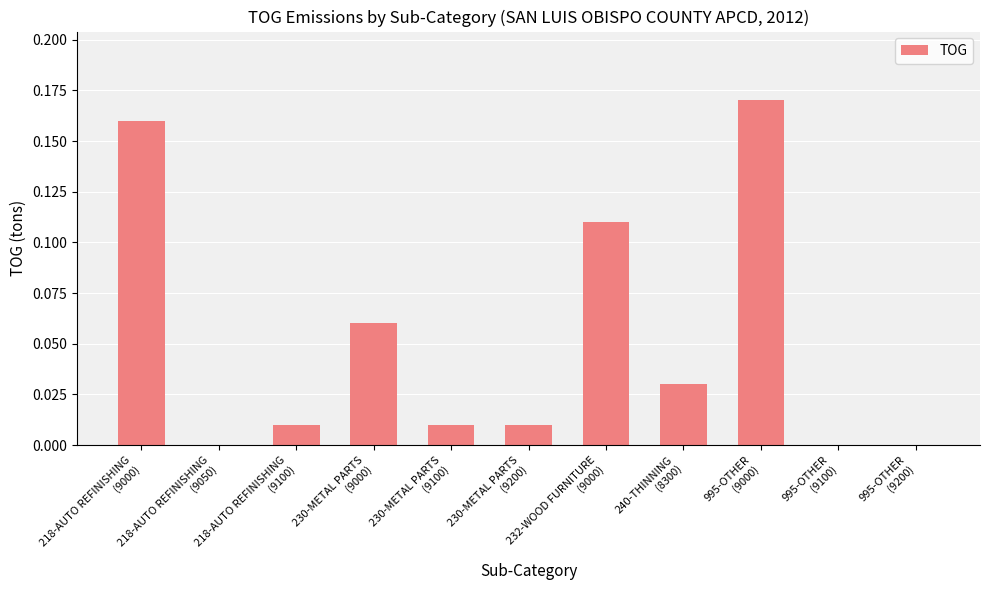

What is the sum of all values?

0.6